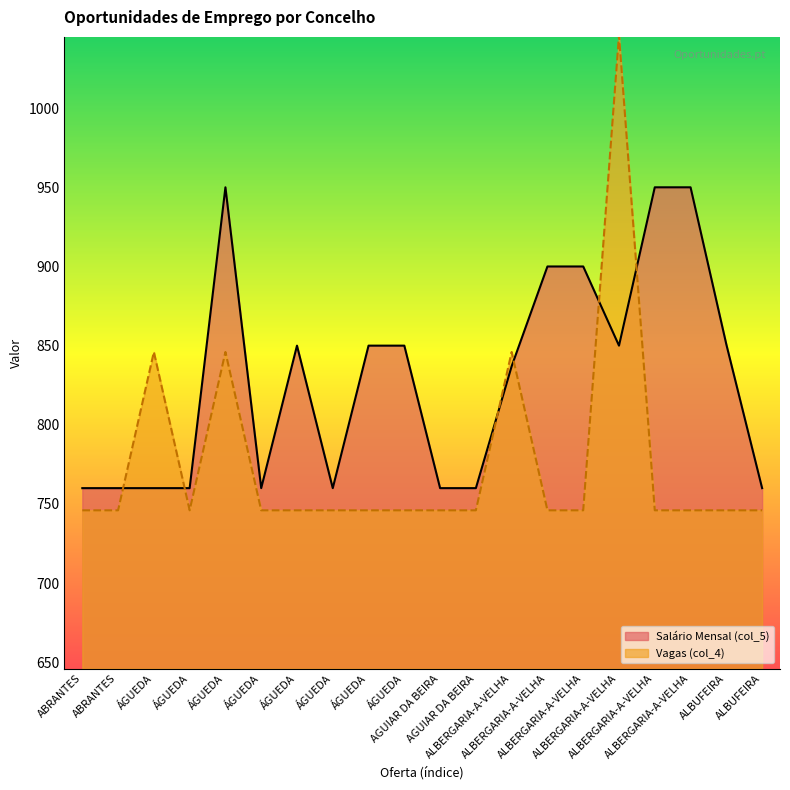

Is it true that Salário Mensal (col_5) equals 850.0 at ÁGUEDA?

True